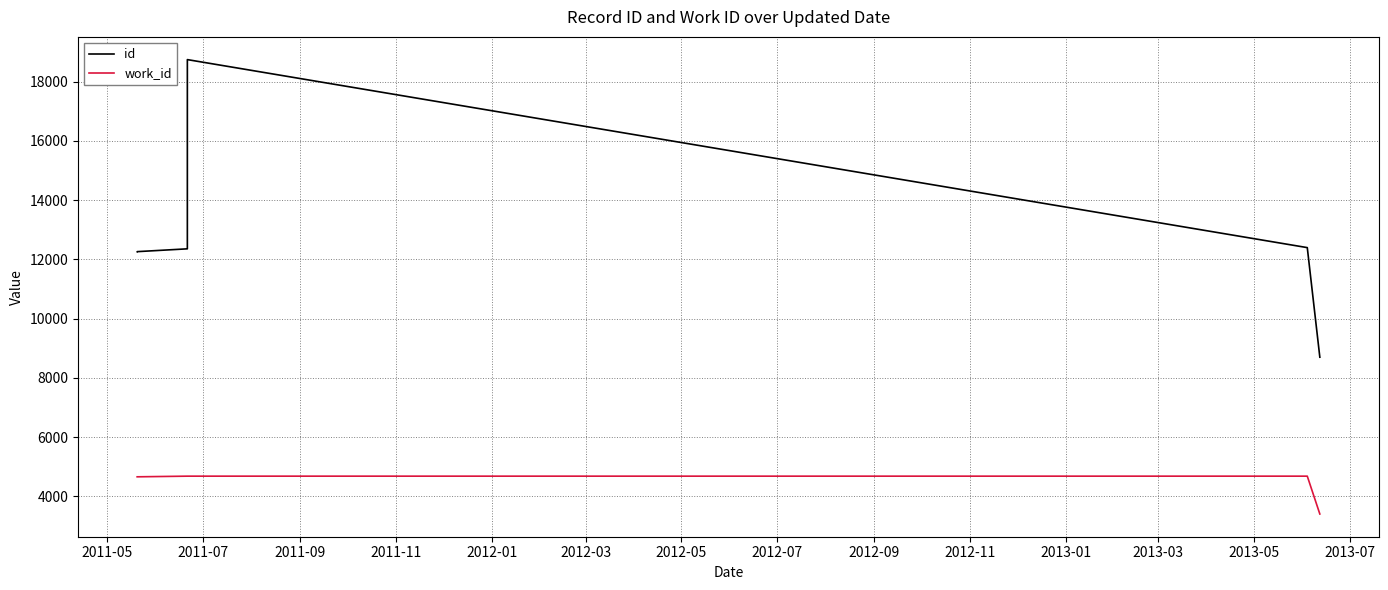

Between 2012-01 and 2012-03, which series saw the biggest shift?

id